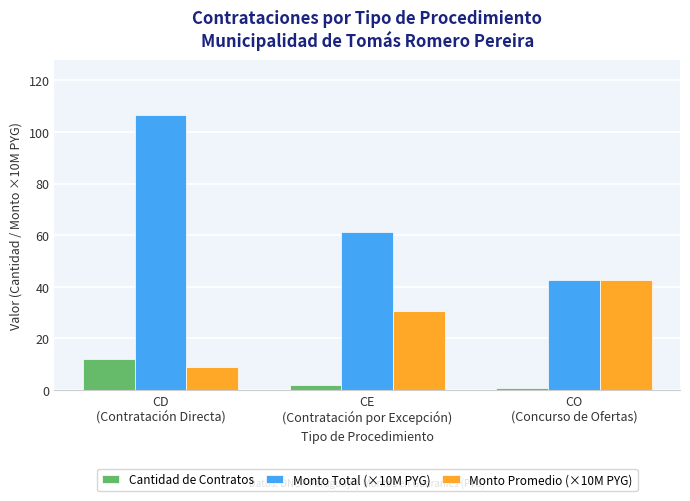

Read the Monto Promedio (×10M PYG) value at CO
(Concurso de Ofertas).

42.7